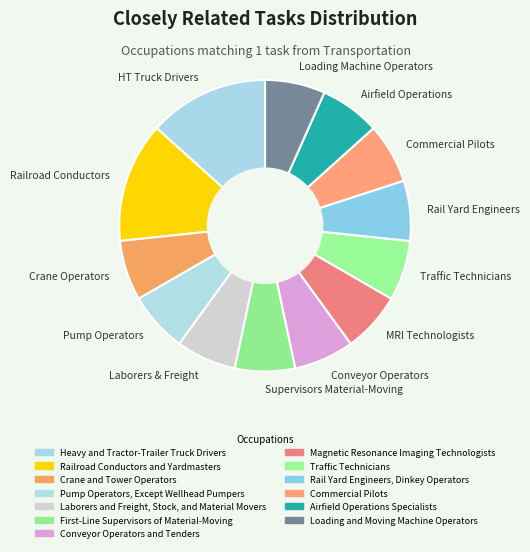

Count the number of slices in the pie.

13